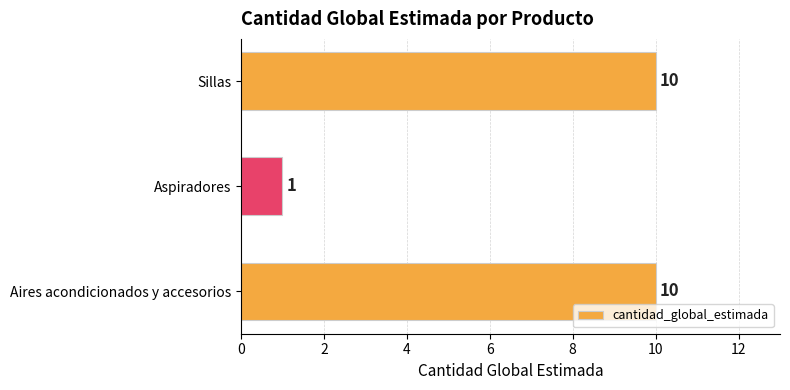

The chart shows a value of 10 at Aires acondicionados y accesorios. True or false?

True